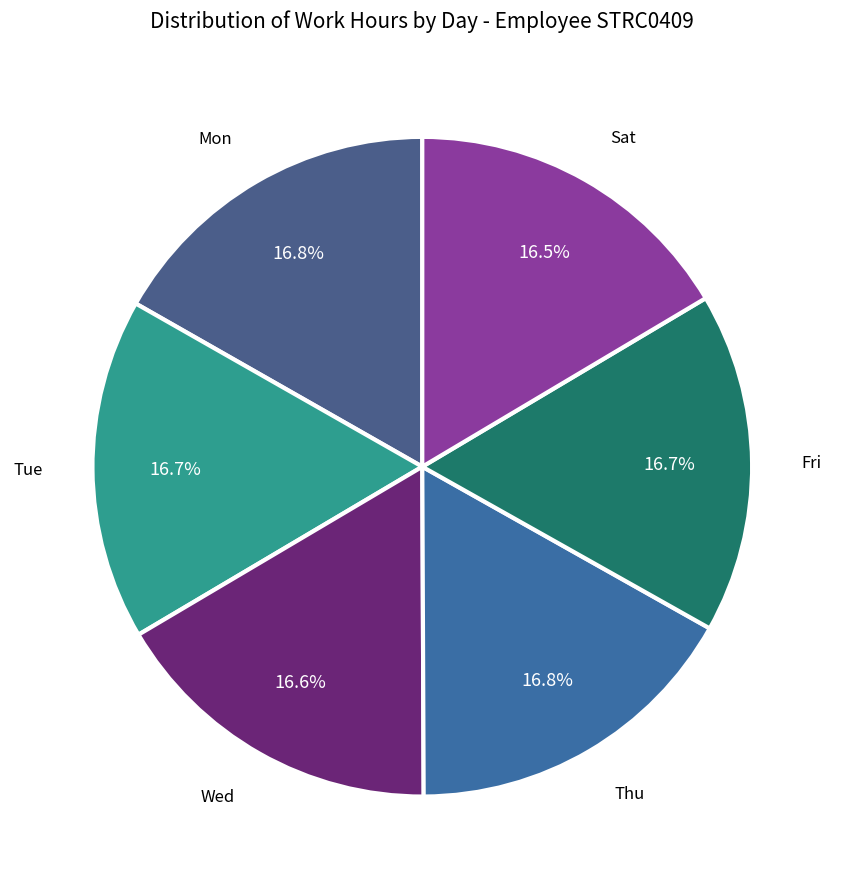

How many segments does this pie chart have?

6